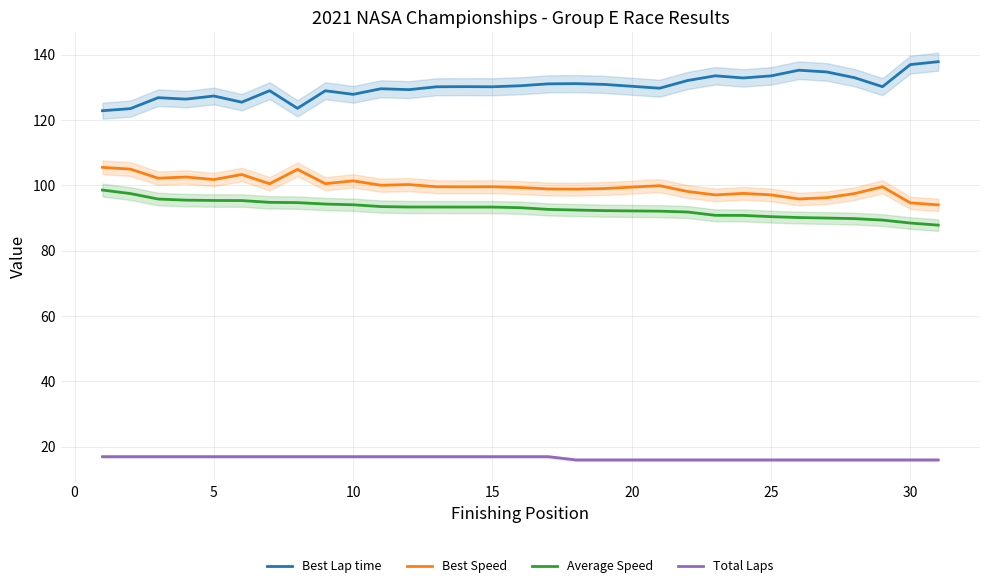

What is the minimum value for Average Speed?

87.8